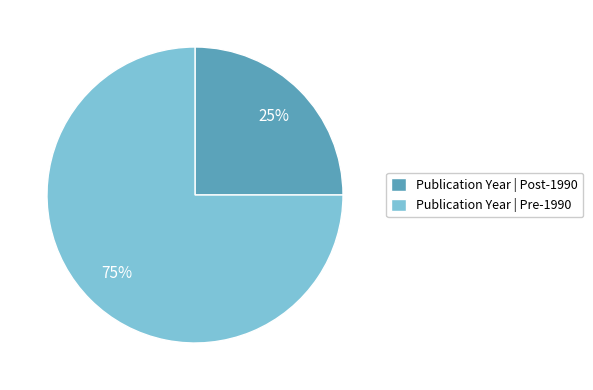

To the nearest percent, what portion does Publication Year | Pre-1990 represent?

75%